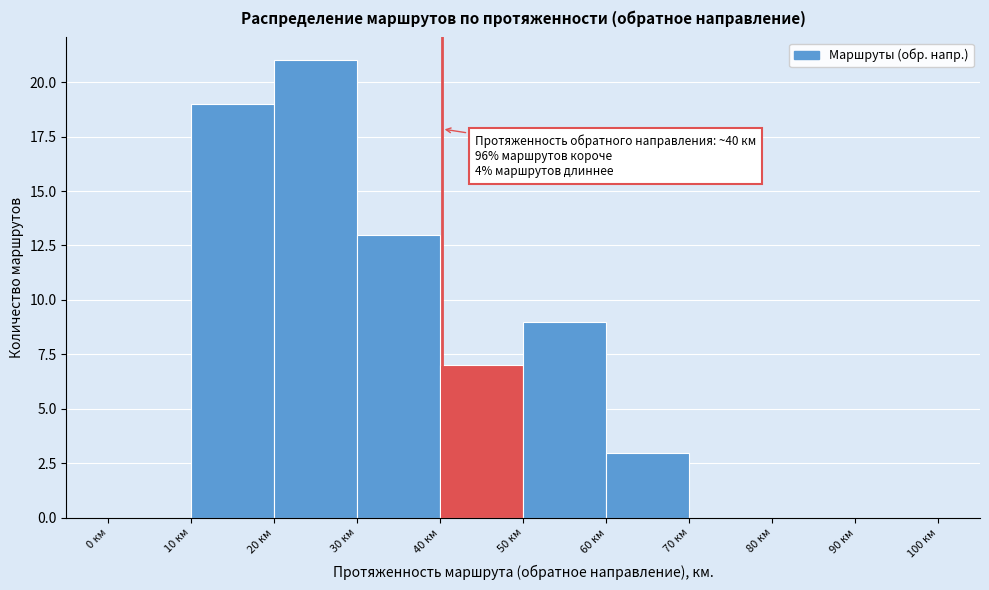

Which range on the x-axis has the tallest bar?

20 to 30